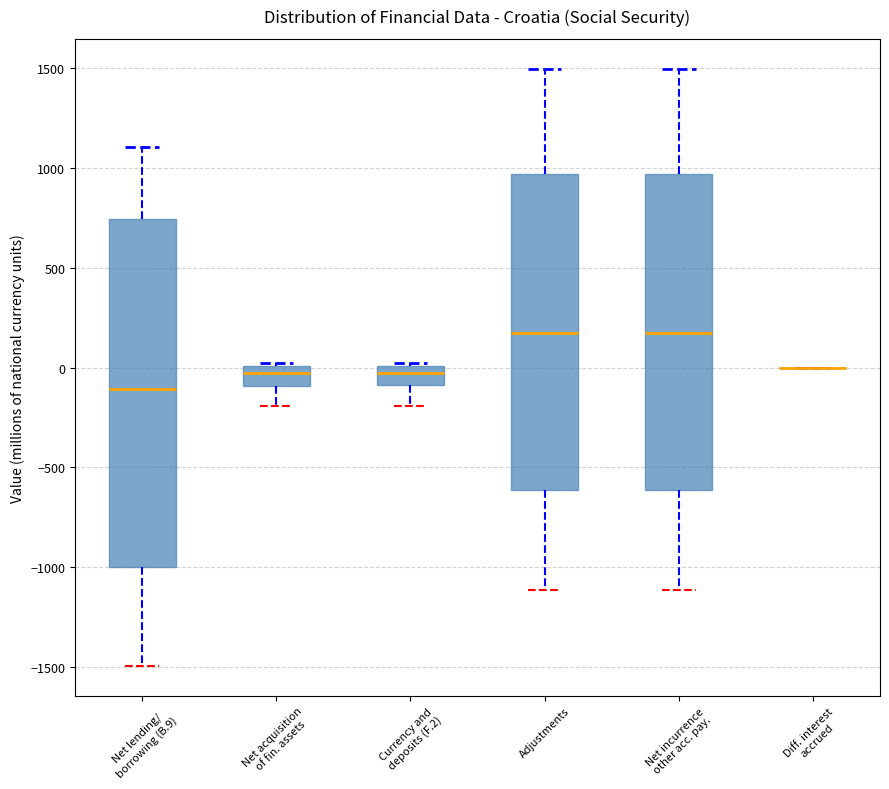

Reading left to right, read every box against the y-axis: the position of its median line, the range the box covers, and the ends of its whiskers. The values are not printed on the chart, so give them approximately, as read against the axis.

Net lending/ borrowing (B.9): median -100, box -1000 to 750, whiskers -1500 to 1100
Net acquisition of fin. assets: median -50, box -100 to 0, whiskers -200 to 0 (just above the box's upper edge)
Currency and deposits (F.2): median -50, box -100 to 0, whiskers -200 to 50
Adjustments: median 200, box -600 to 950, whiskers -1100 to 1500
Net incurrence other acc. pay.: median 200, box -600 to 950, whiskers -1100 to 1500
Diff. interest accrued: box collapsed to a line at 0, whiskers 0 to 0